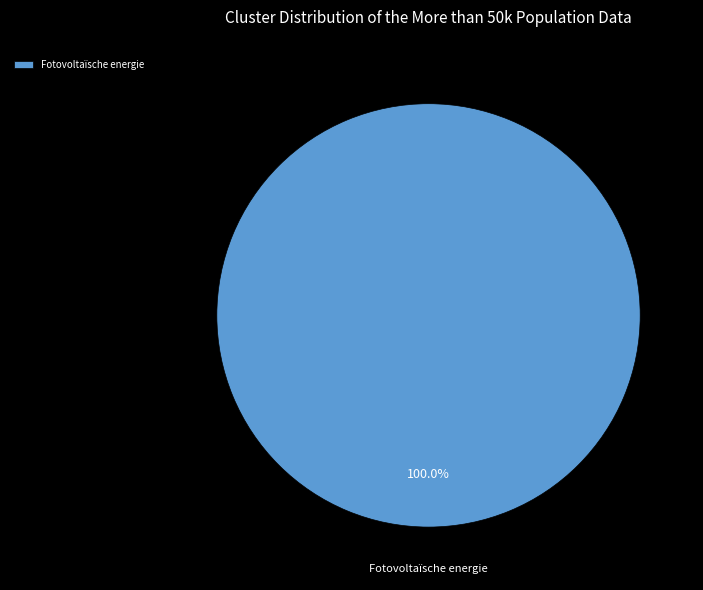

Which slice represents more than half of the pie?

Fotovoltaïsche energie